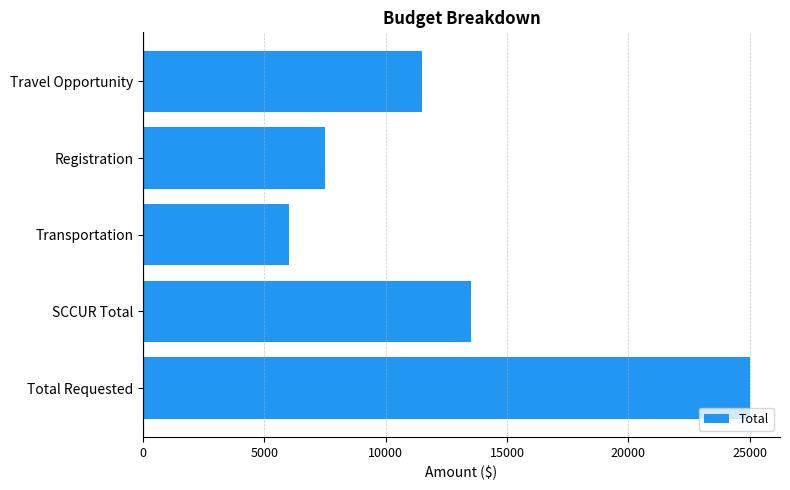

Reading top to bottom, list all the values displayed in this chart.

Travel Opportunity=11500	Registration=7500	Transportation=6000	SCCUR Total=13500	Total Requested=25000